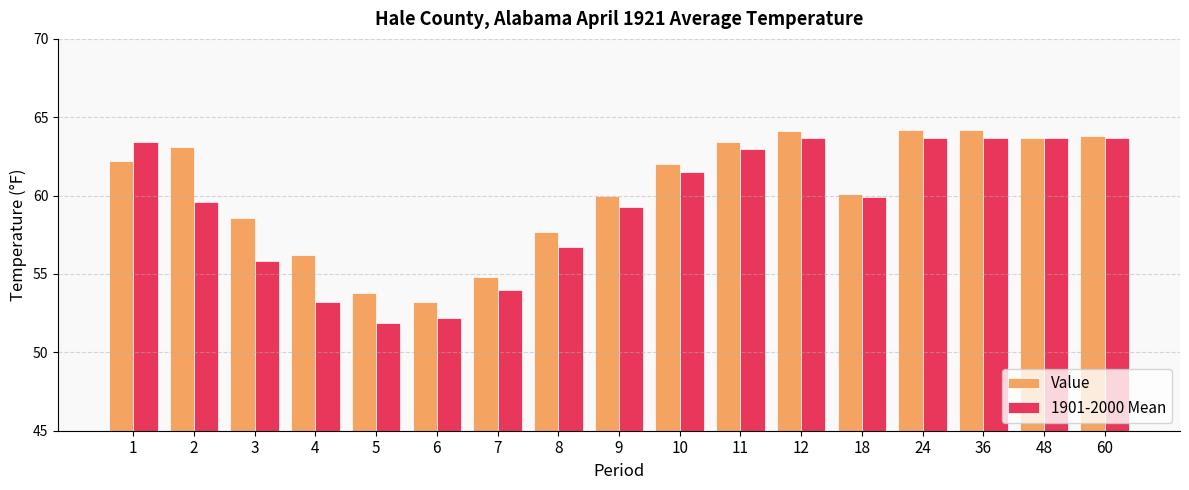

Is the value of 1901-2000 Mean at 10 greater than the value of Value at 10?

No